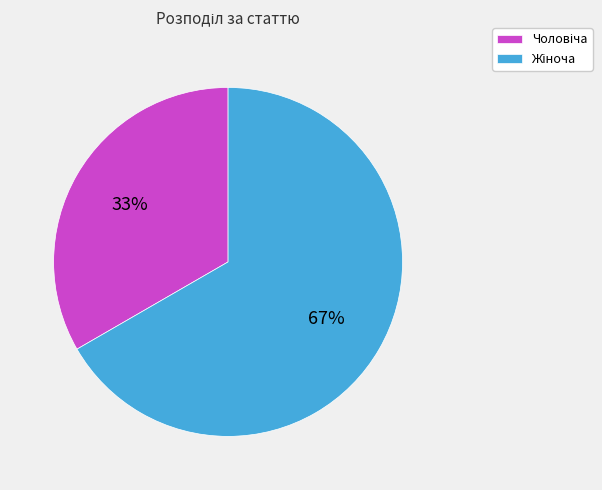

Count the number of slices in the pie.

2